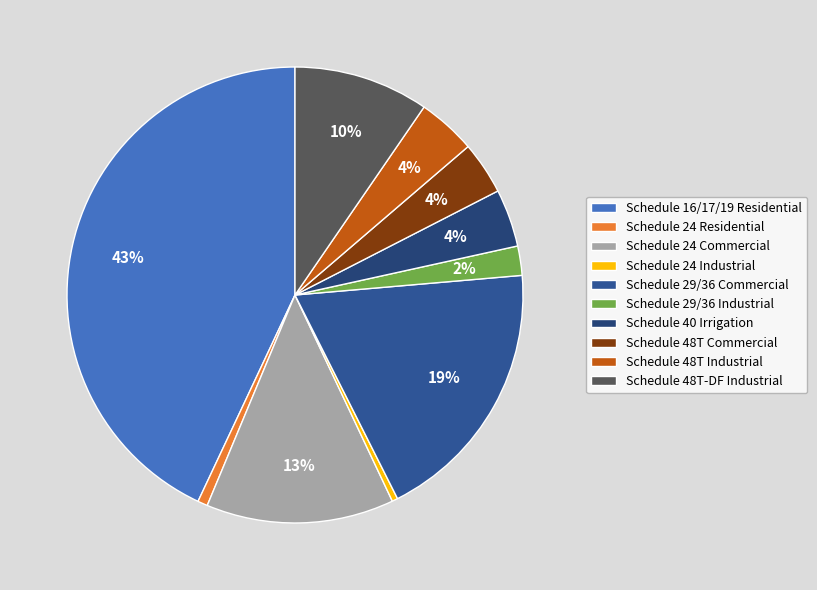

To the nearest percent, what is the difference between the largest and smallest slice percentages?

43%